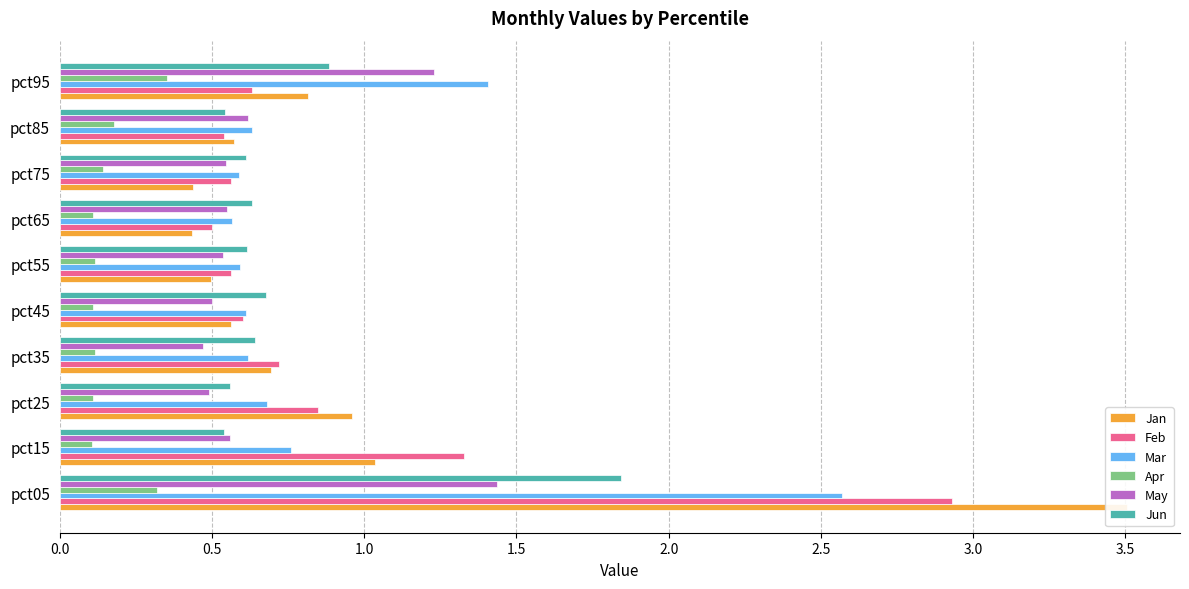

The Jun series shows 0.5 at pct15. True or false?

True